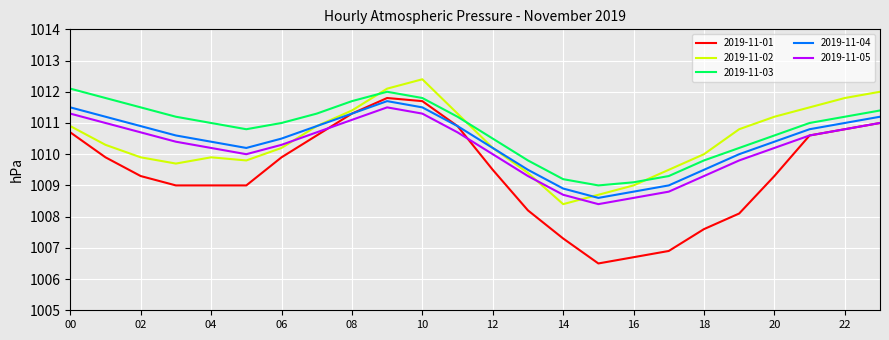

What is the lowest value of the 2019-11-03 series?

1009.0